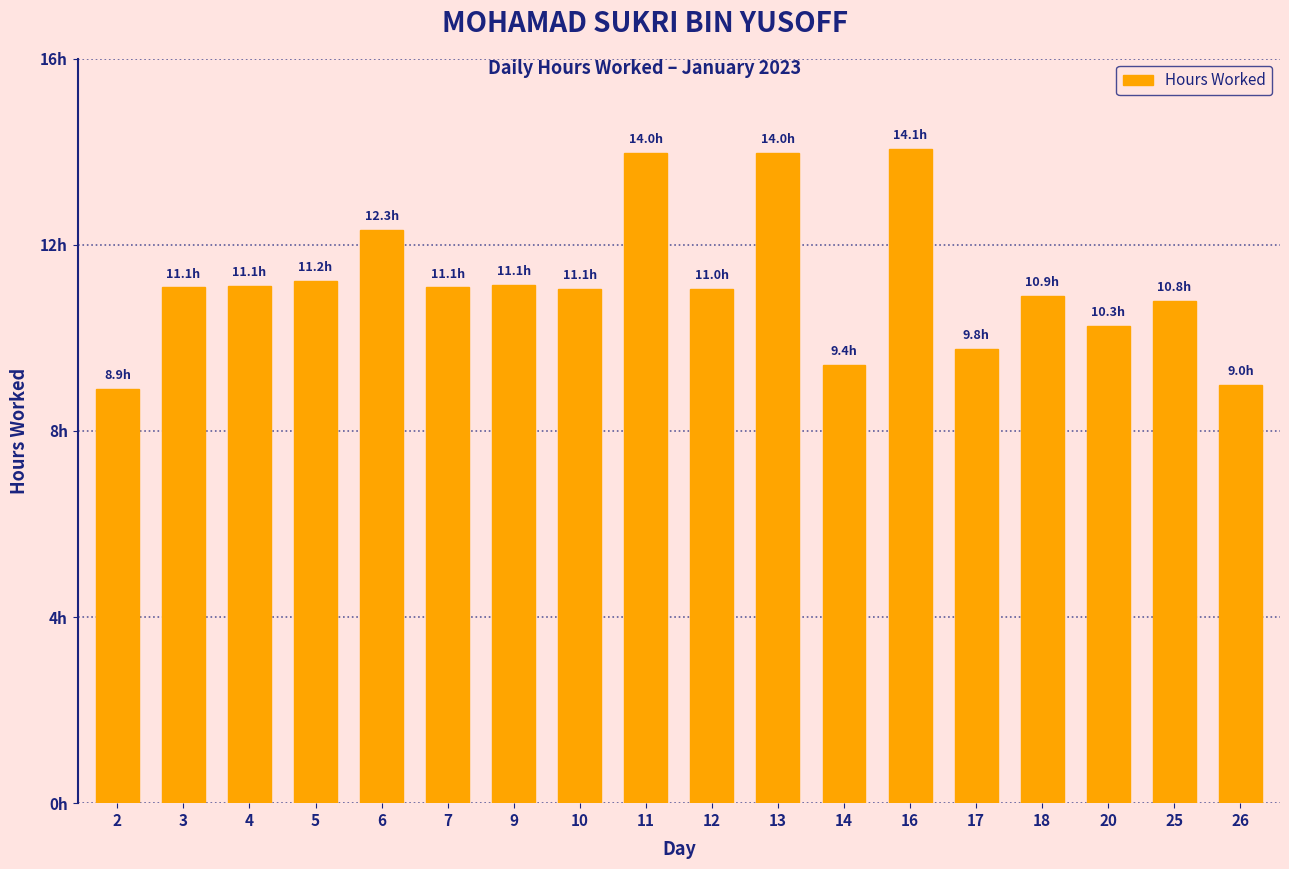

Does the chart contain any negative values?

No